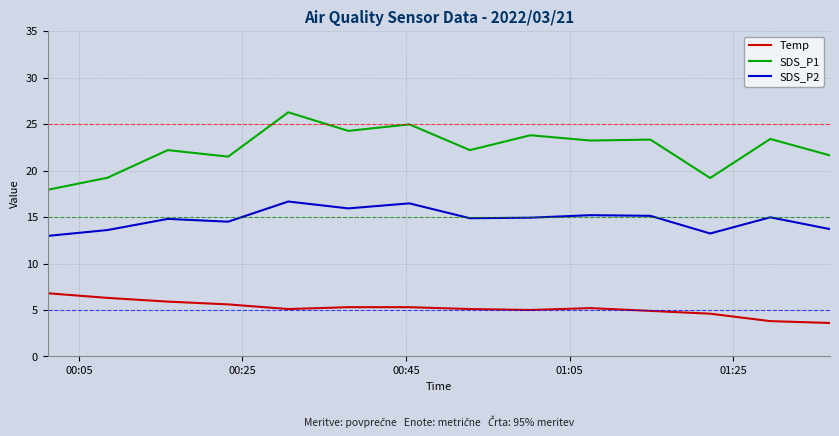

True or false: Temp and SDS_P2 intersect in this chart.

False